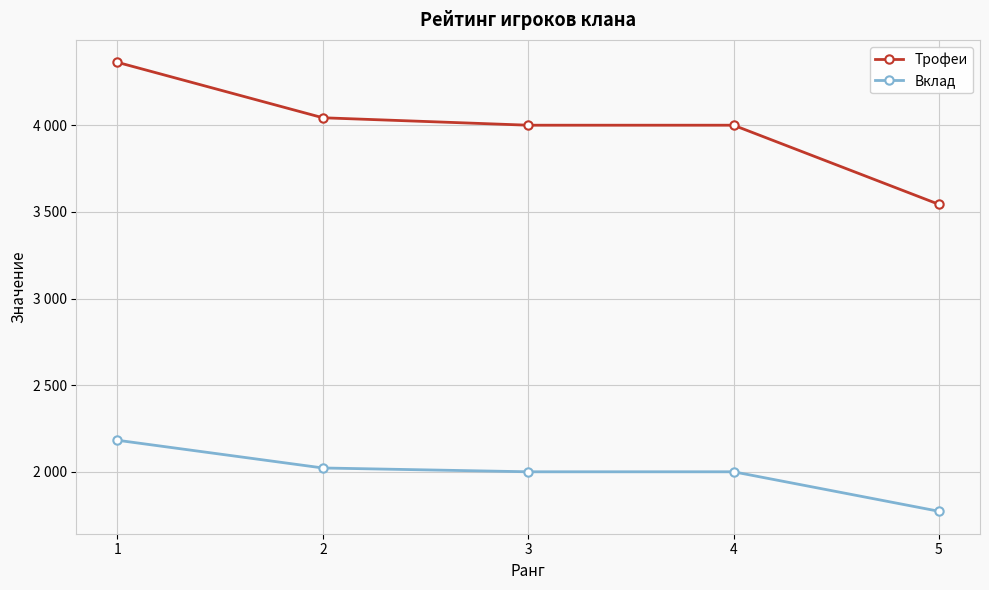

Does the chart have visible grid lines?

Yes